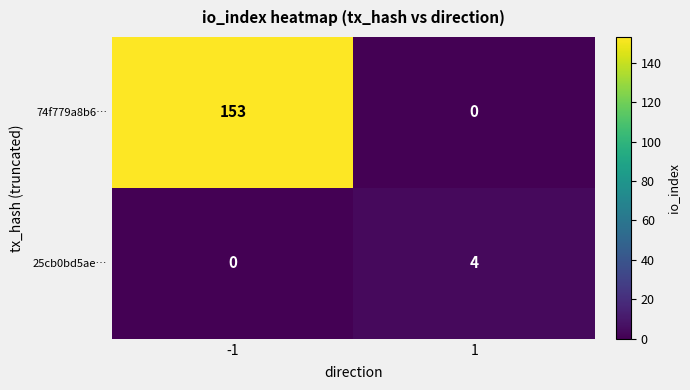

Count the number of data series in this chart.

2